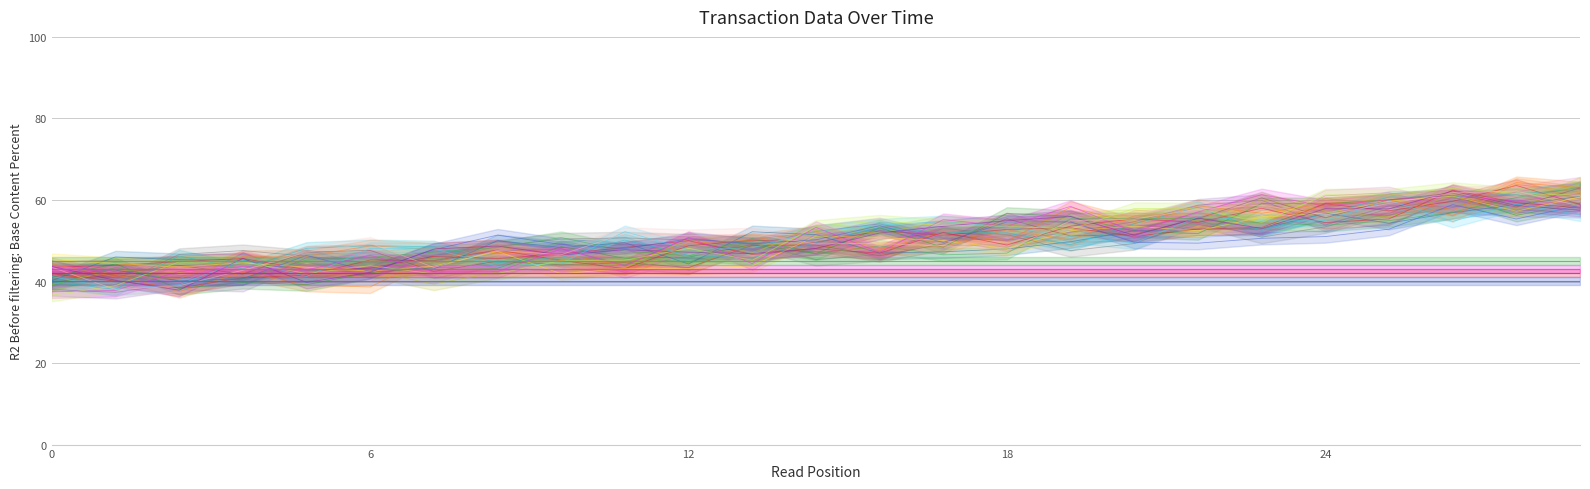

List the series in order of their peak value, lowest first.

value (scaled), io_index (scaled), direction (scaled), valid_mainchain (scaled)